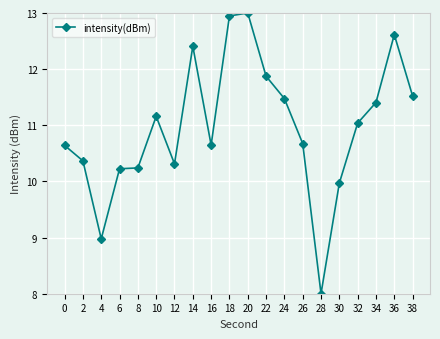

The chart shows a value of 2.2 at 8. True or false?

False